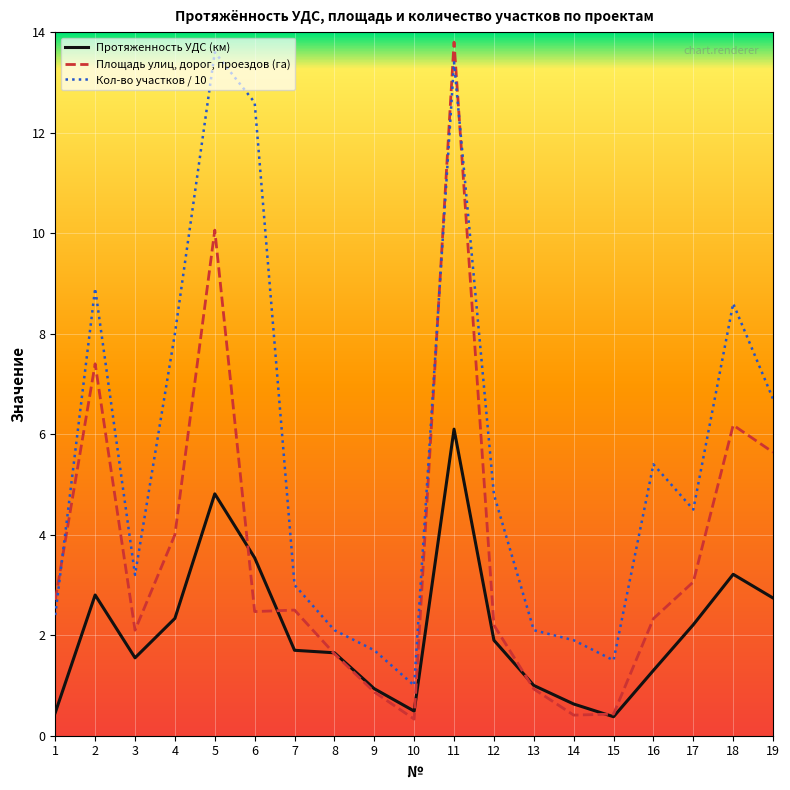

At how many categories does at least one series exceed 7?

6